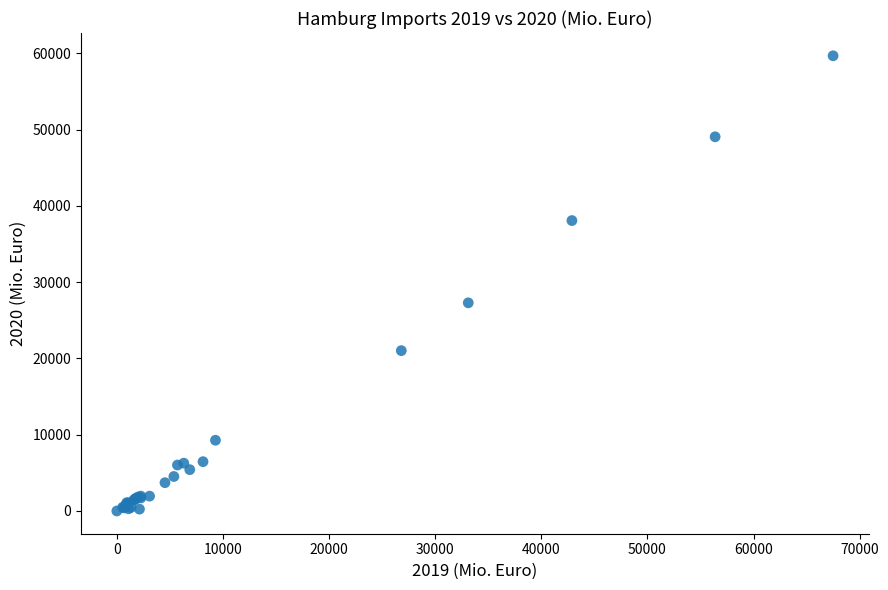

What Y value in the scatter plot is closest to 29843?

27292.8